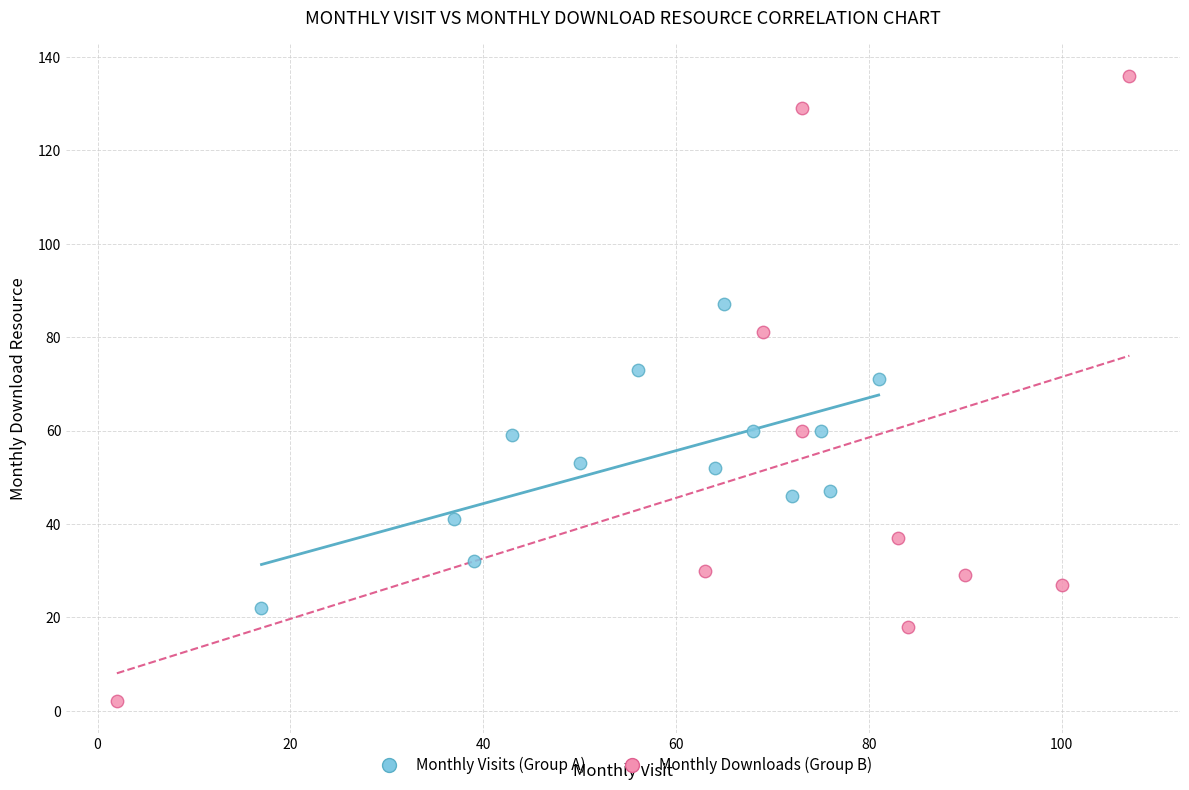

Which series has the widest spread of Y values?

Monthly Downloads (Group B)